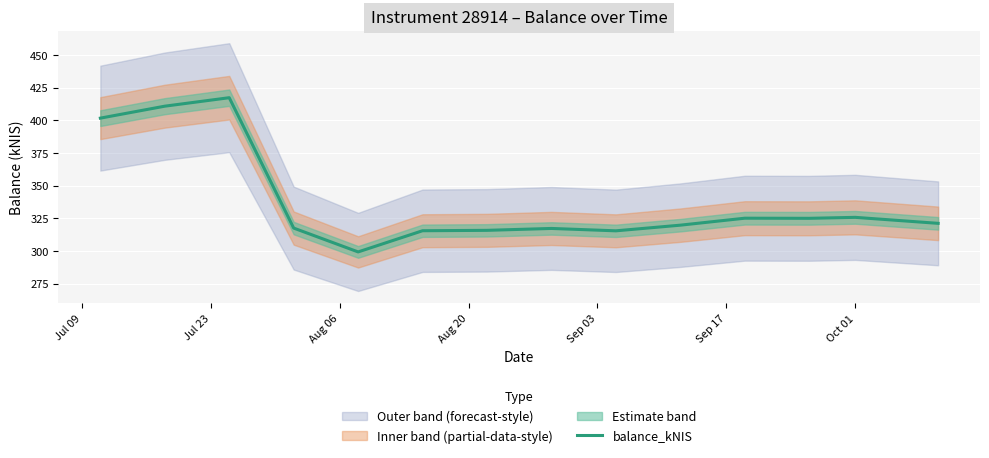

True or false: the data has more than 1 interior local peaks.

True